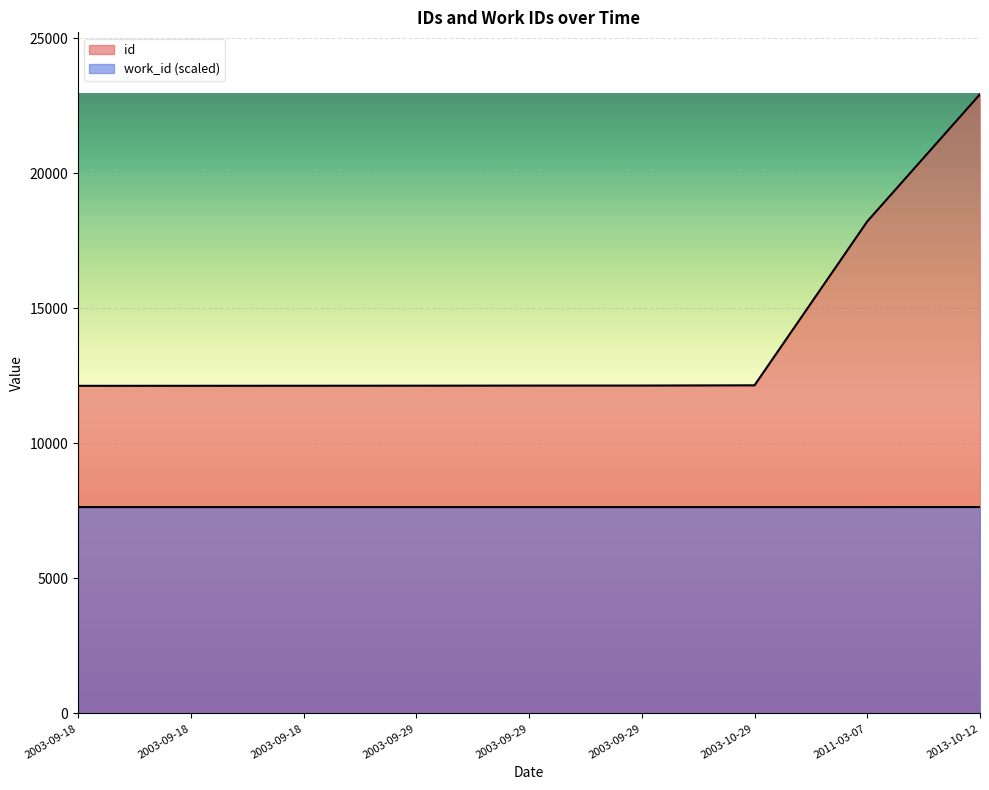

At which category is the sum across all series the highest?

2013-10-12